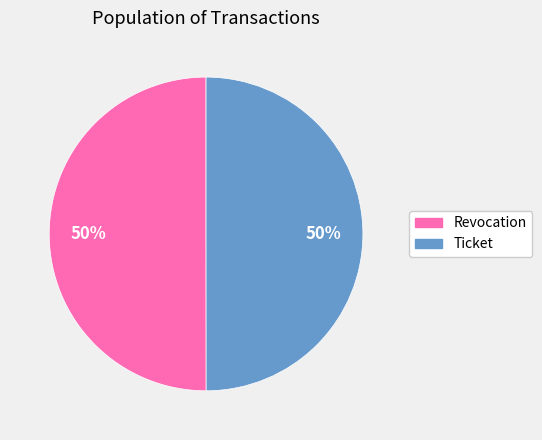

To the nearest percent, what percentage of the pie is Ticket?

50%